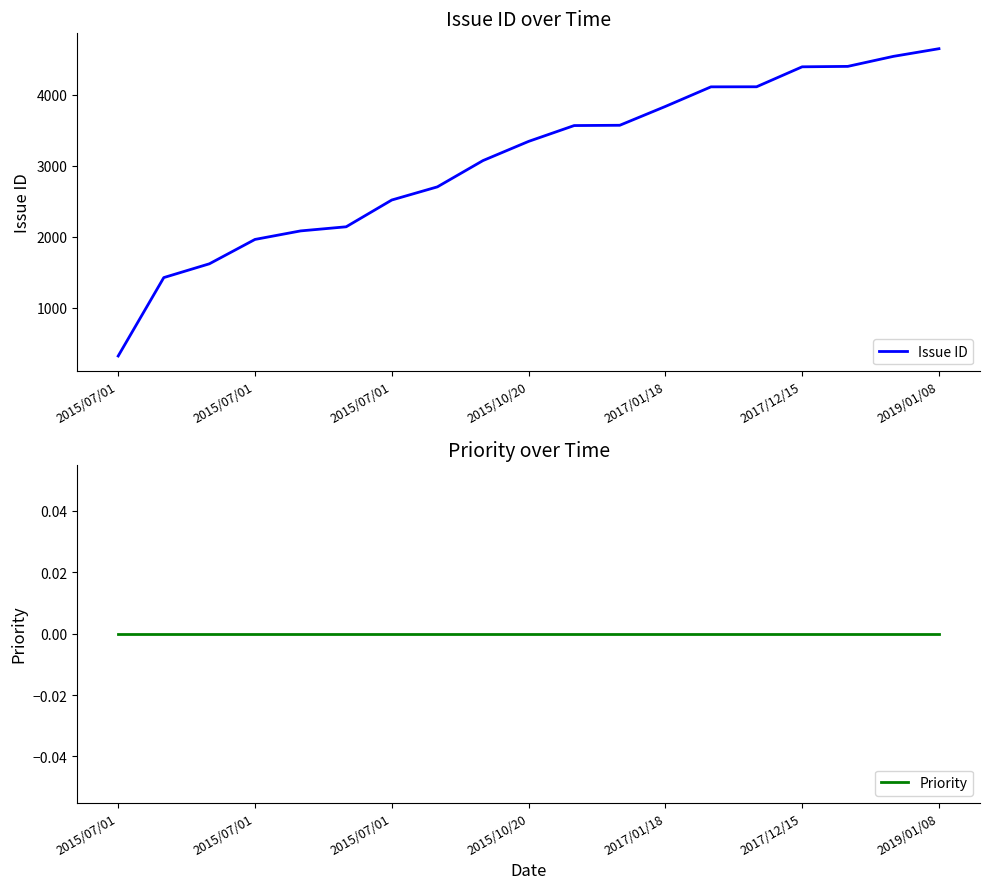

List the series in order of their peak value, lowest first.

Priority, Issue ID